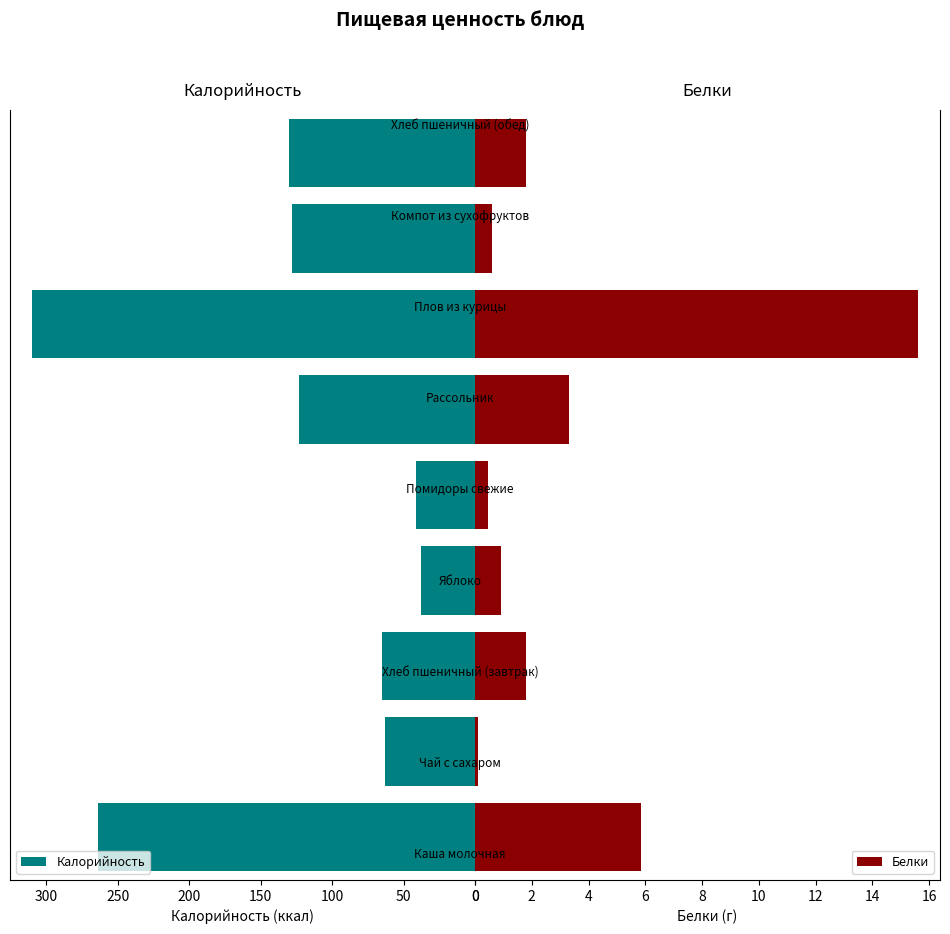

Is it true that Калорийность equals 264.0 at 0?

True